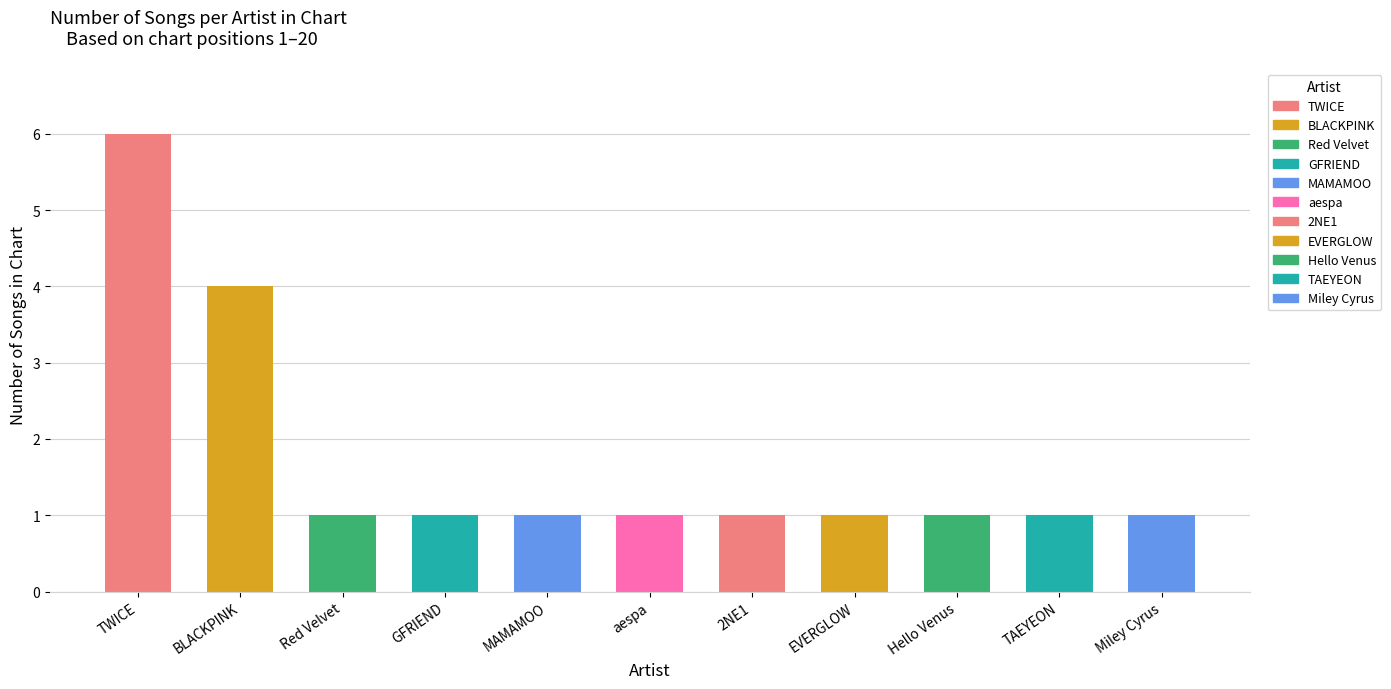

What position from the left is Hello Venus?

9